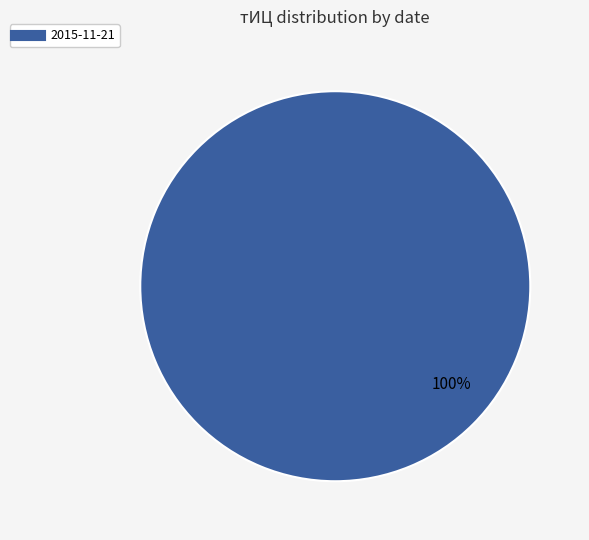

Does any single category account for the majority?

Yes